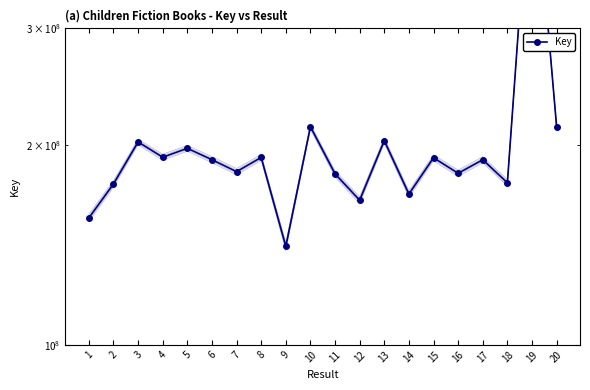

Is it true that the value at 6 is 86598475?

False